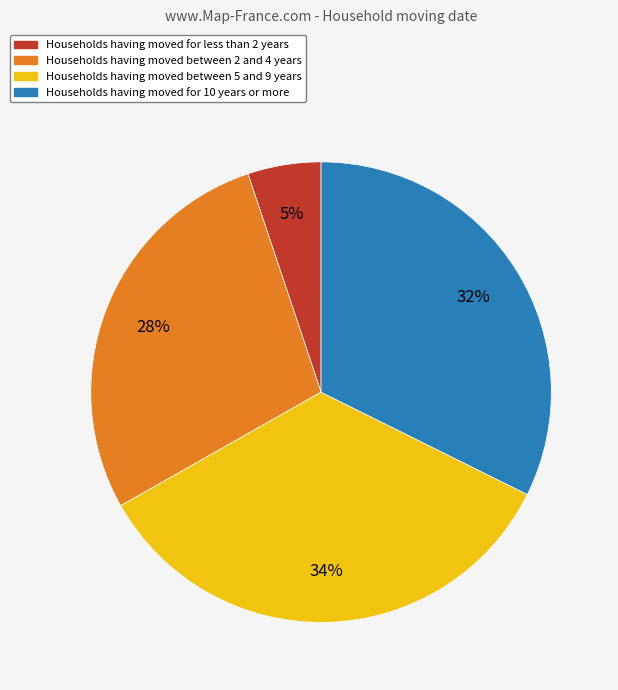

To the nearest percent, what is the average slice percentage?

25%